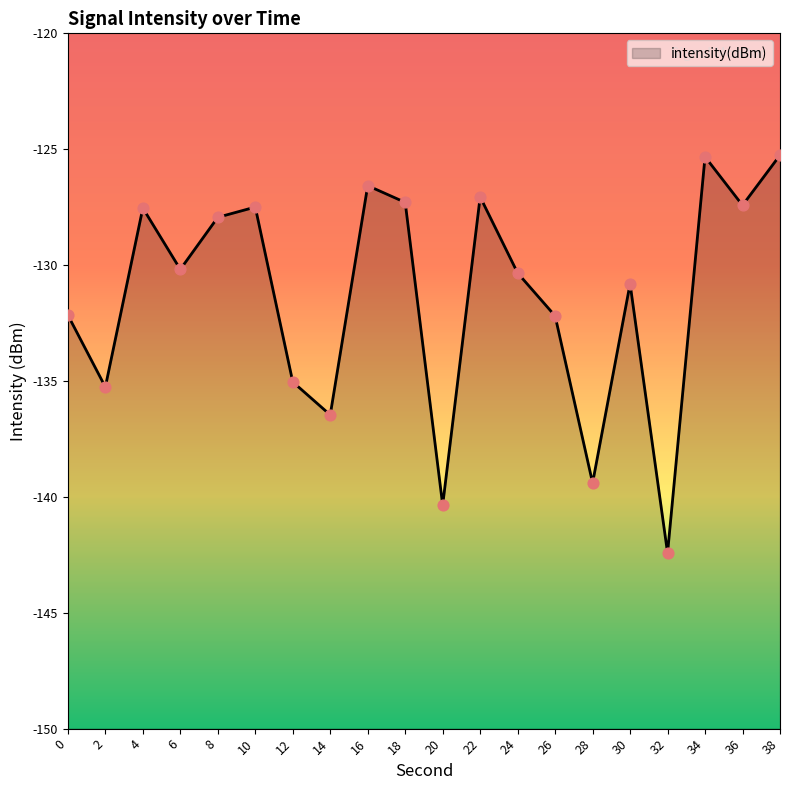

What is the change in value from 12 to 20?

-5.3